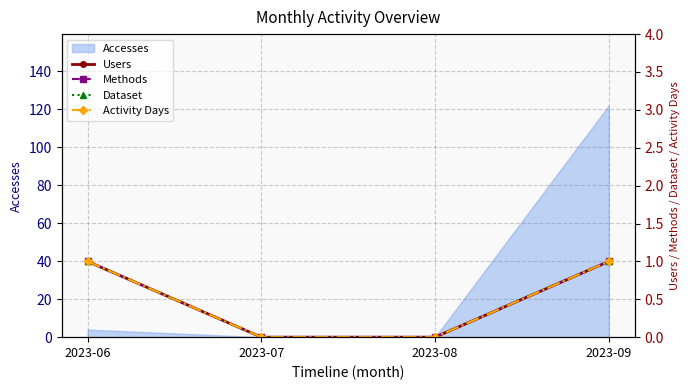

Is it true that Accesses equals 122 at 2023-09?

True